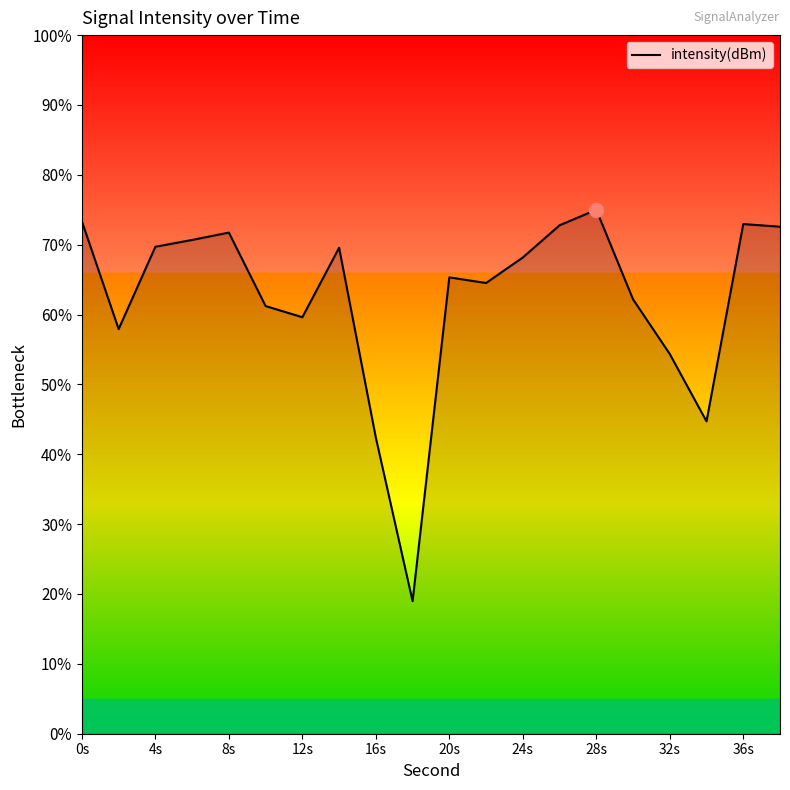

What is the greatest value displayed?

75.0